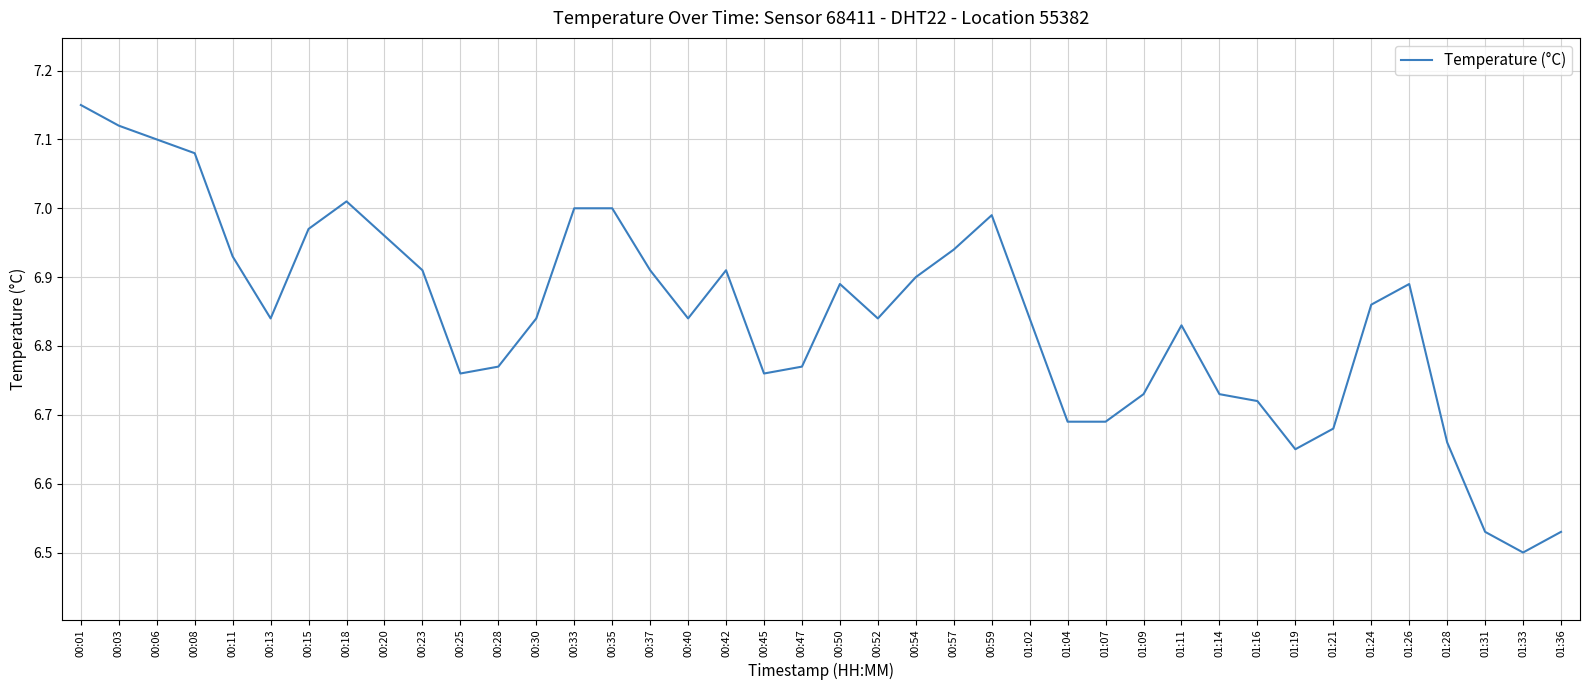

True or false: there are more than 2 points higher than both neighbors.

True